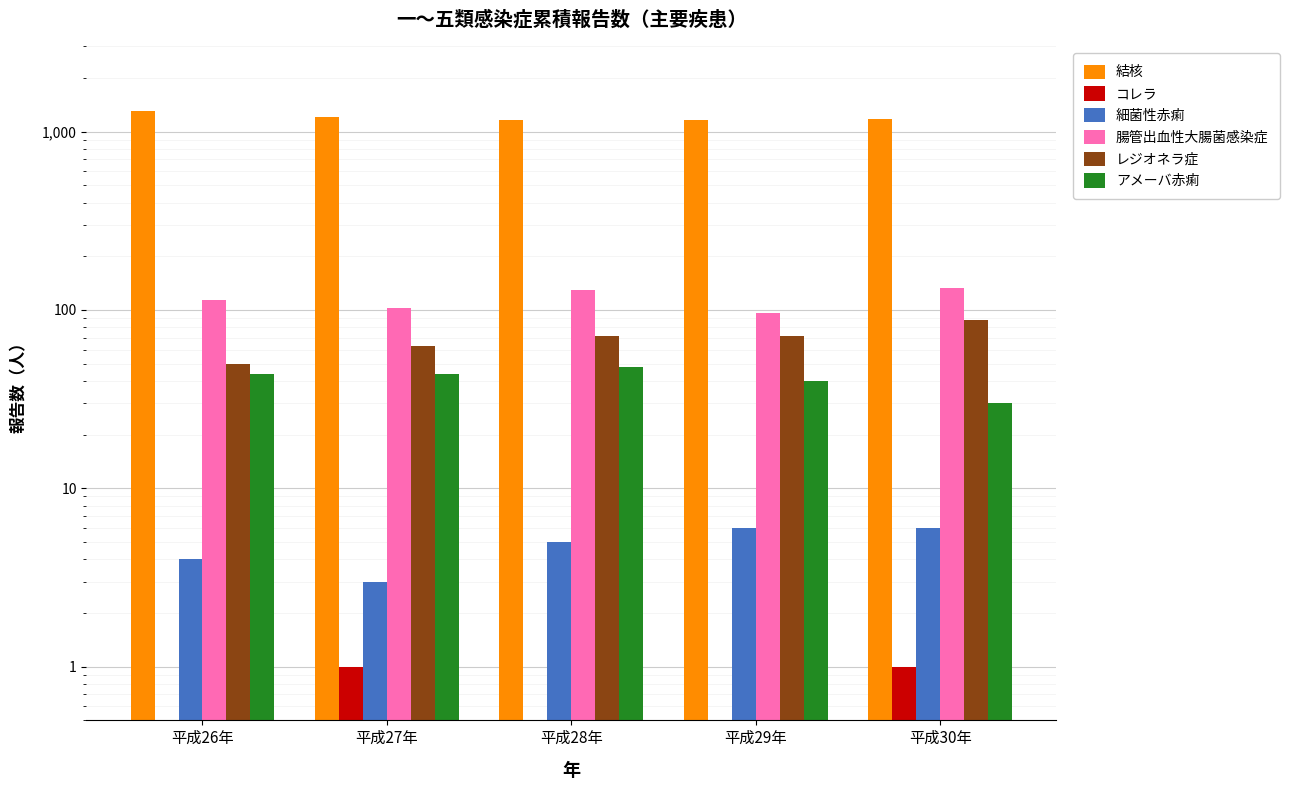

Where does the アメーバ赤痢 series first go above 44?

平成28年